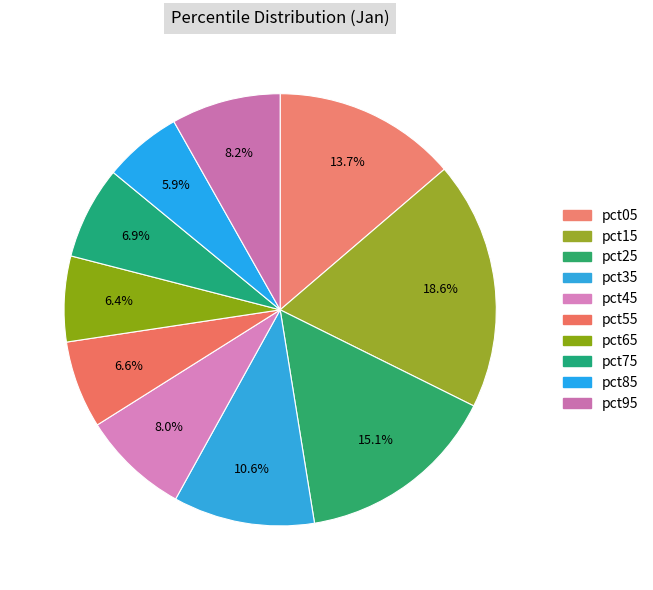

Does pct95 account for over 50% of the chart?

No